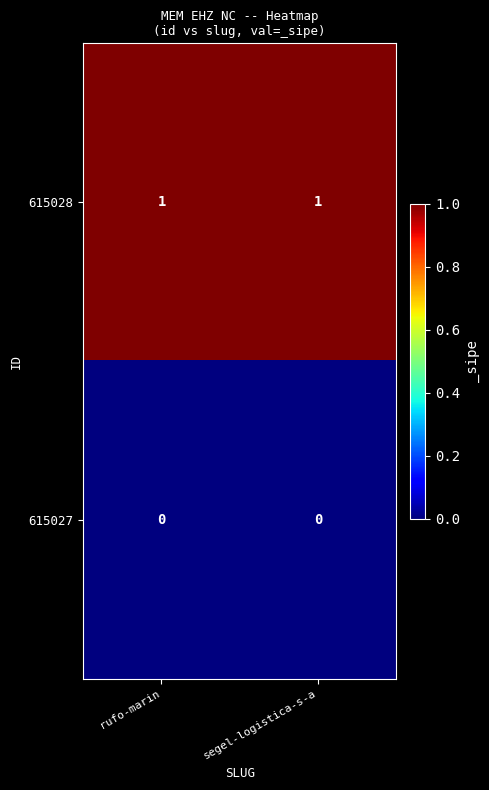

Reading left to right, what are all the values shown in this chart?

615028: rufo-marin=1	segel-logistica-s-a=1
615027: rufo-marin=0	segel-logistica-s-a=0